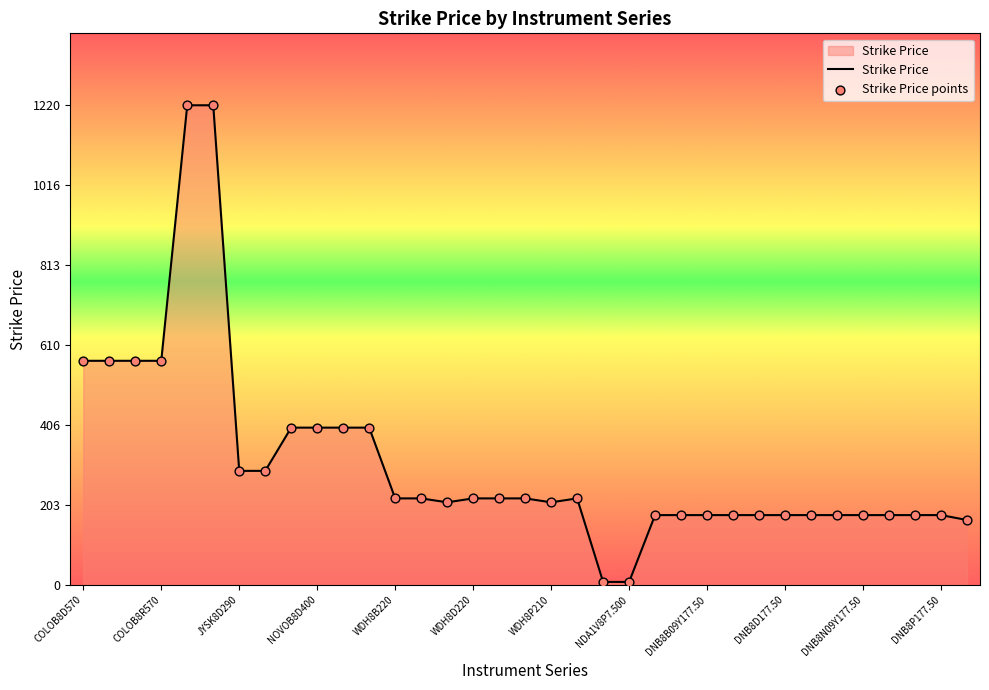

What is the maximum value shown in the chart?

1220.0